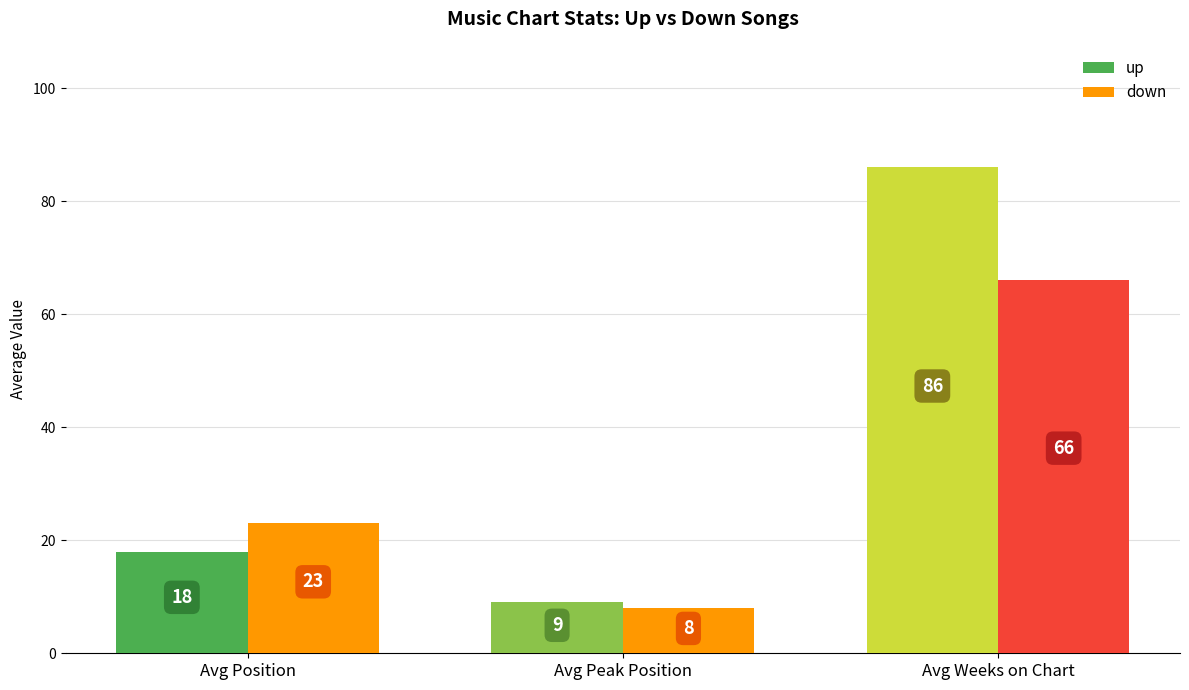

Reading left to right, transcribe all the data shown in this chart.

up: 18	9	86
down: 23	8	66